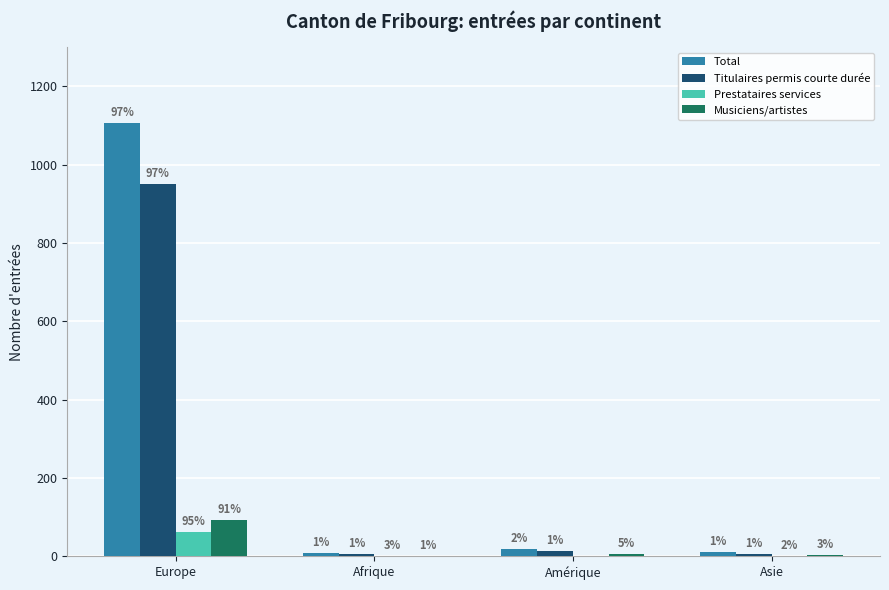

Which category has the highest value across all series?

Europe